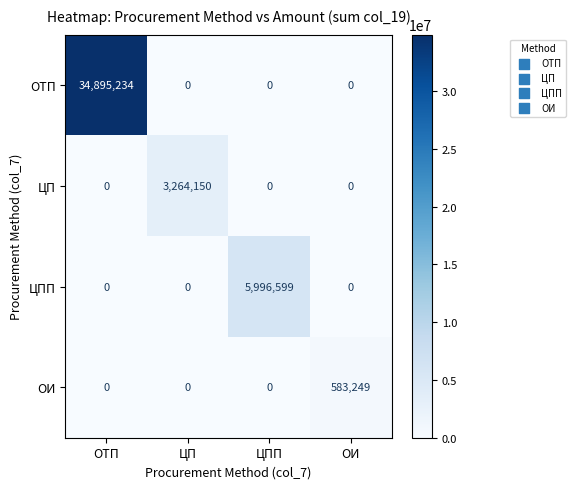

True or false: ЦПП has a value of 3276950 at ОТП.

False